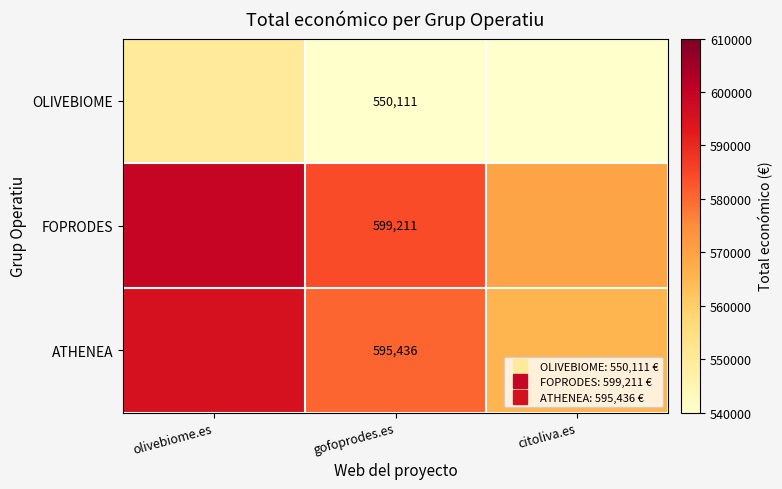

Rank the categories by FOPRODES value from lowest to highest.

citoliva.es, gofoprodes.es, olivebiome.es